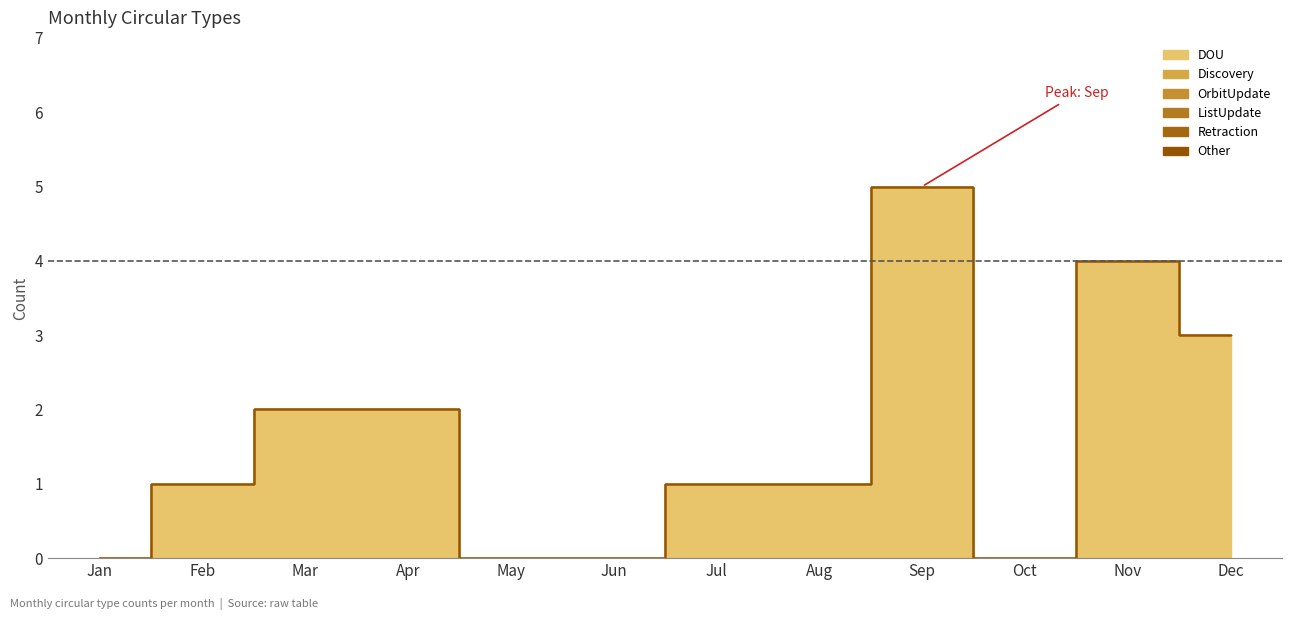

Where is ListUpdate nearest to the value 0?

Jan